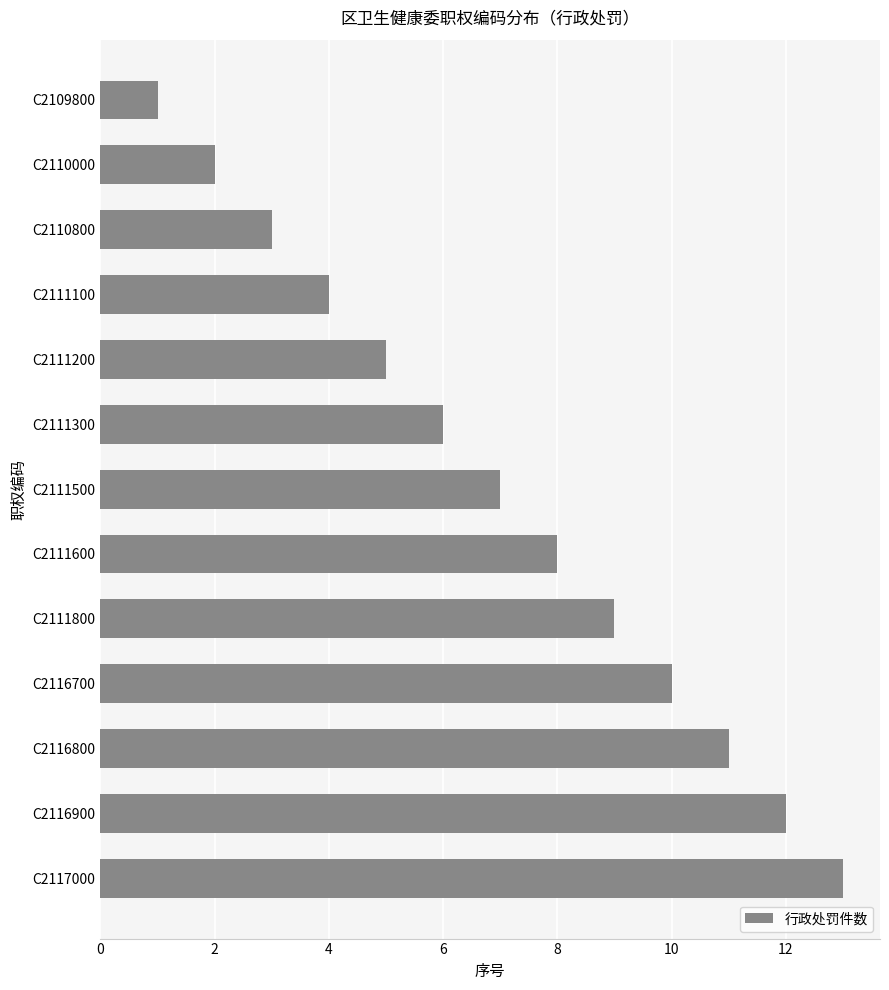

What is the average value?

7